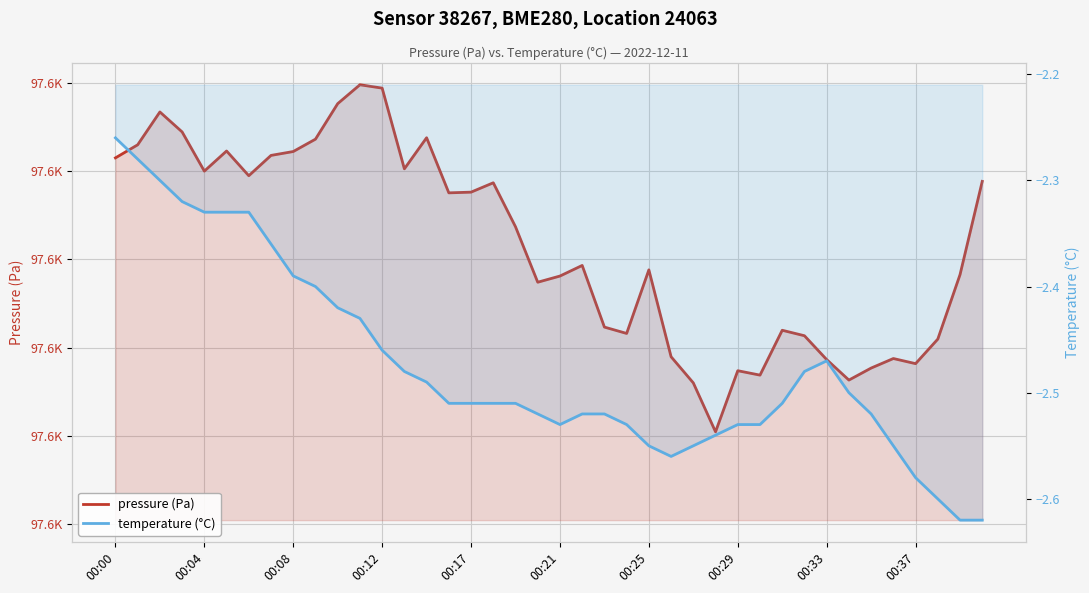

Rank the series by their average value, from highest to lowest.

pressure (Pa), temperature (°C)